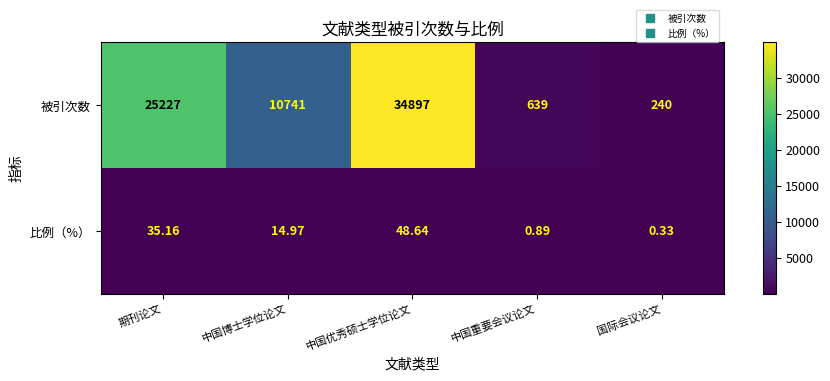

At which label does 比例（%） reach its minimum?

国际会议论文